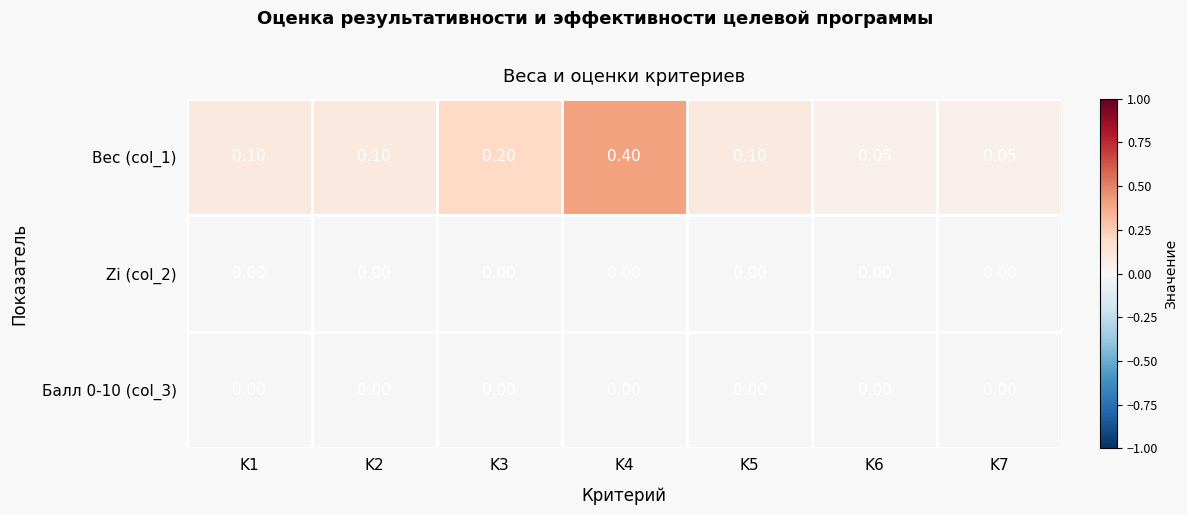

Is the value of Вес (col_1) at K2 greater than the value of Балл 0-10 (col_3) at K4?

Yes